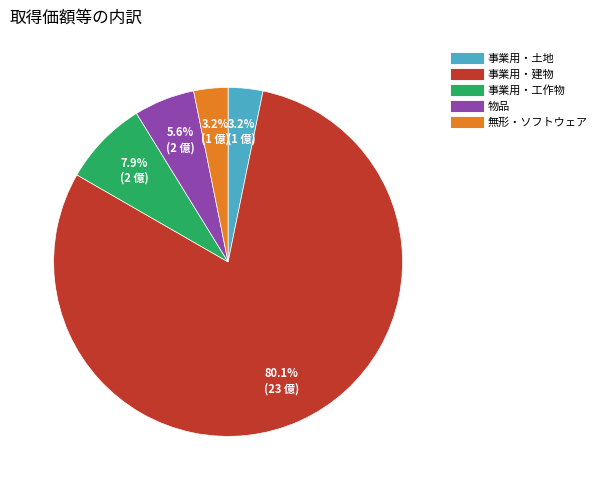

Does any single category account for the majority?

Yes